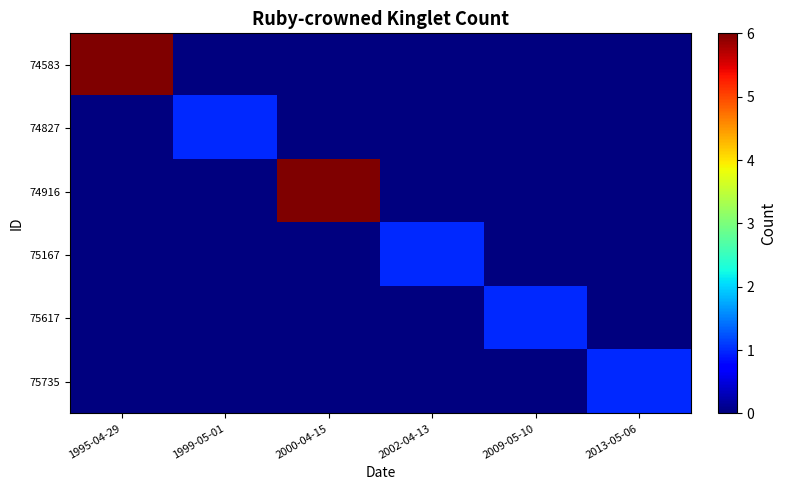

Which has a higher value, 2002-04-13 or 1999-05-01?

2002-04-13